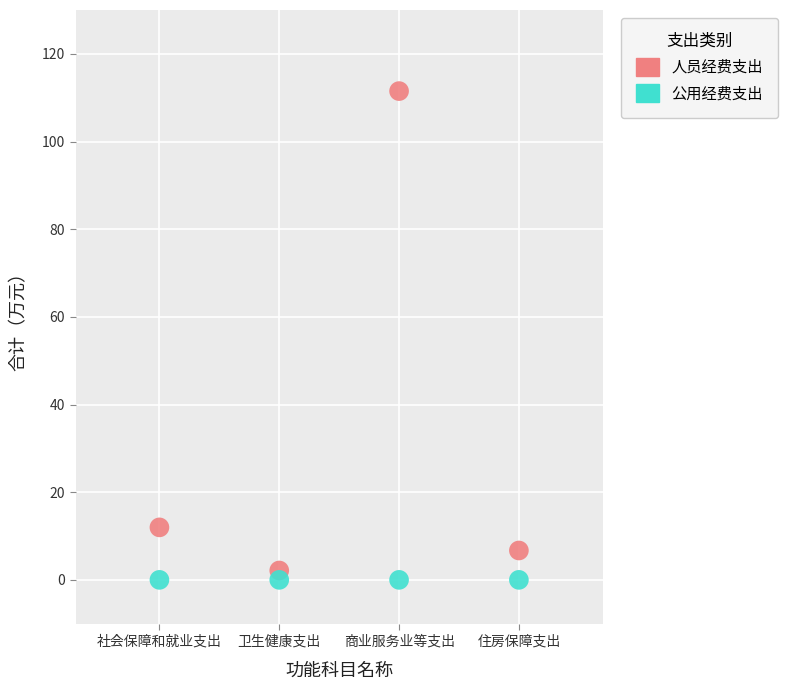

Which series contains the highest Y value?

人员经费支出